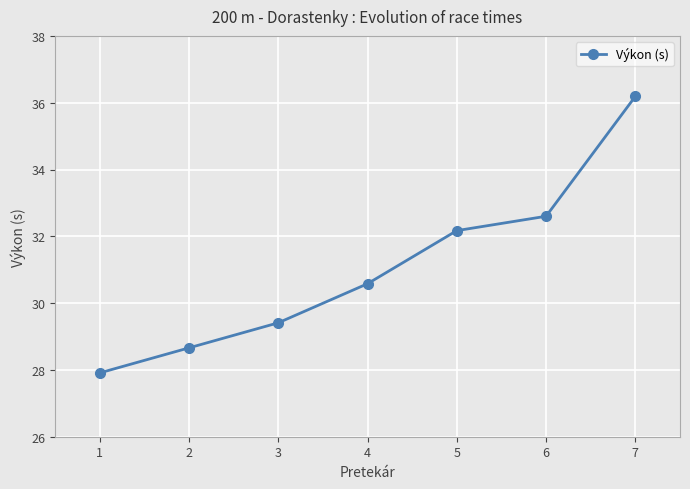

What is the sum of the values at 4 and 5?

62.8